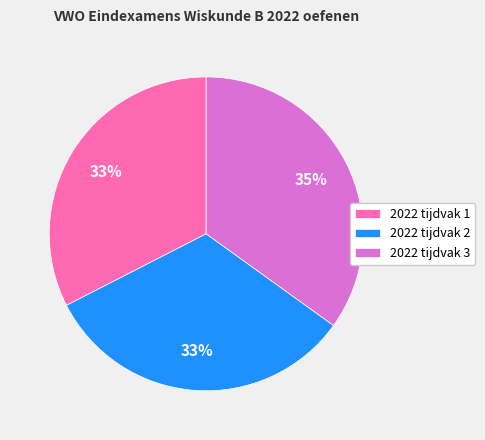

To the nearest percent, what percentage of the pie is 2022 tijdvak 2?

33%